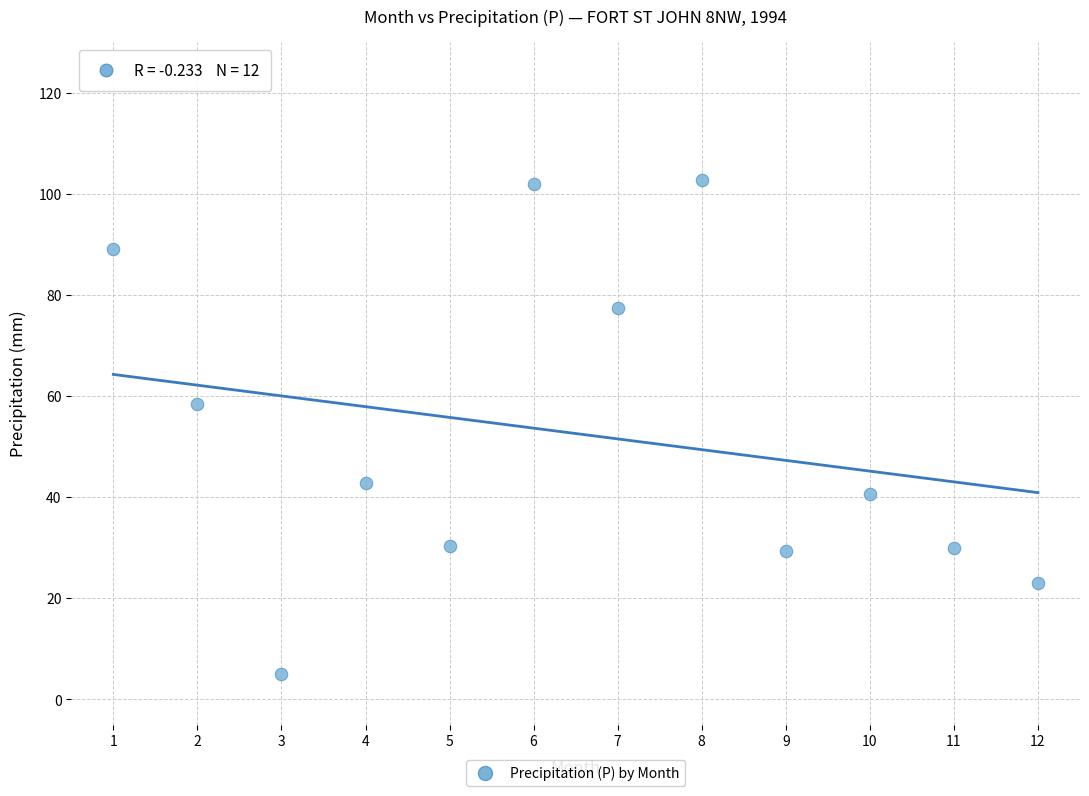

What is the range of Y values (max minus min)?

97.8